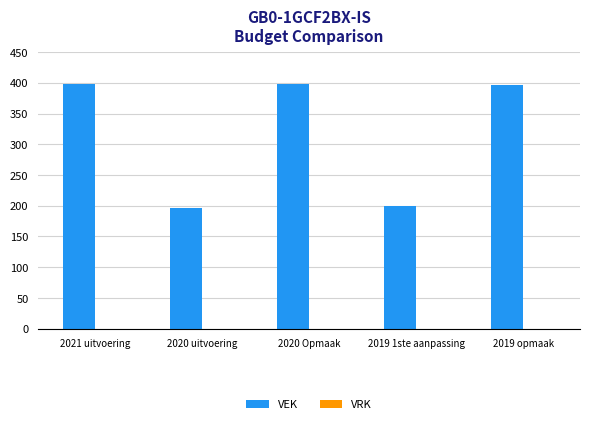

What position from the left is 2021 uitvoering?

1